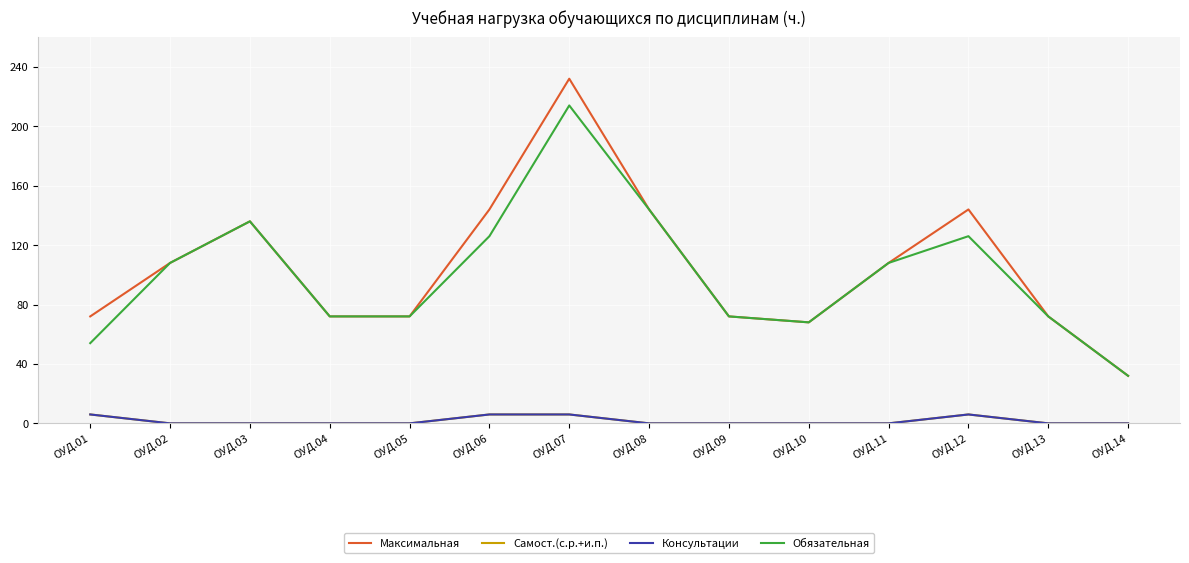

Does the chart display data point markers on the line(s)?

No